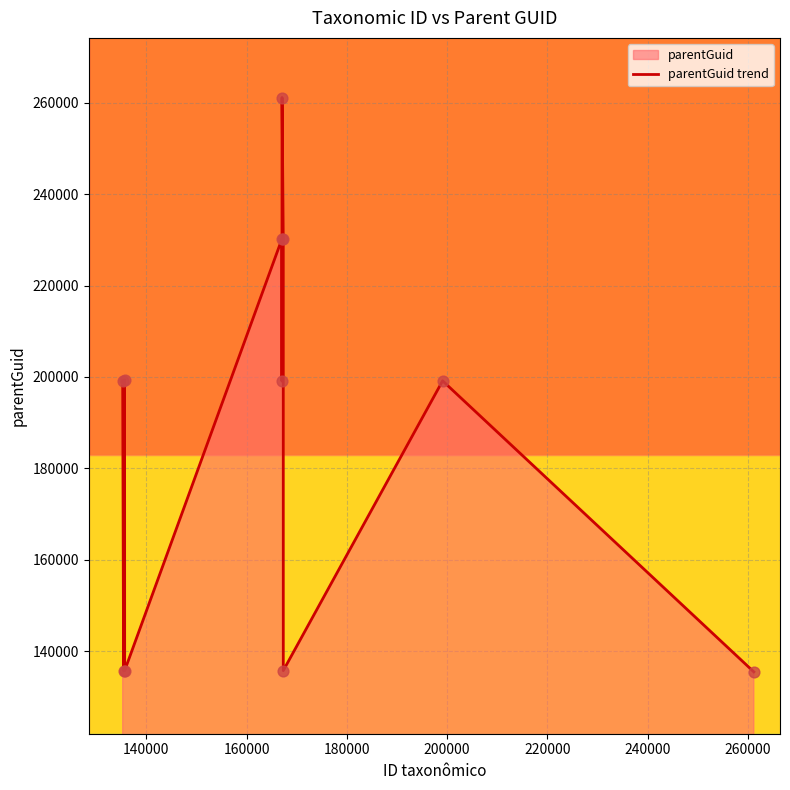

What is the maximum value shown in the chart?

261182